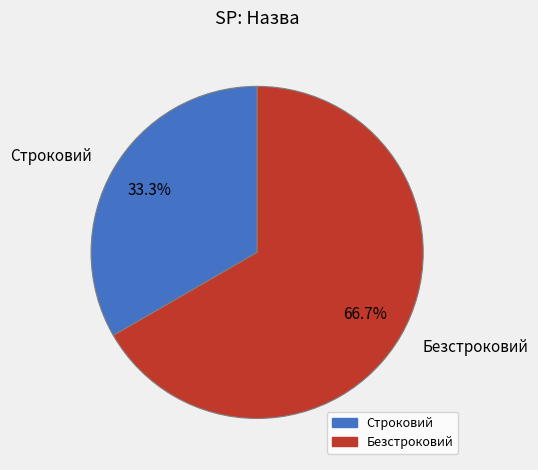

To the nearest percent, what percentage of the pie is Строковий?

33%